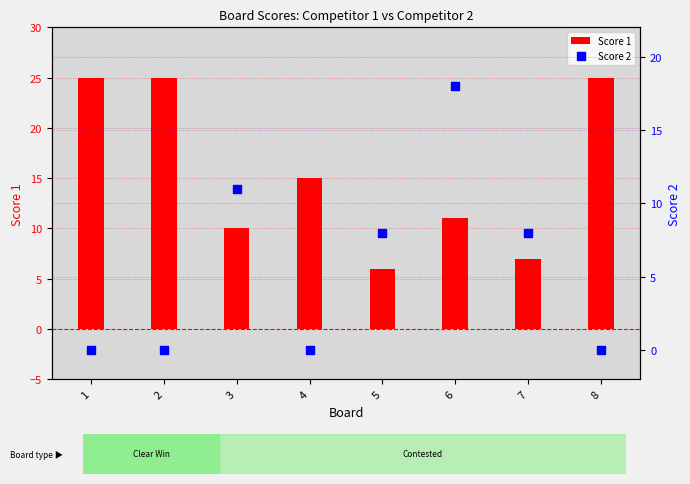

Is the value of Score 2 at 6 greater than the value of Score 1 at 2?

No